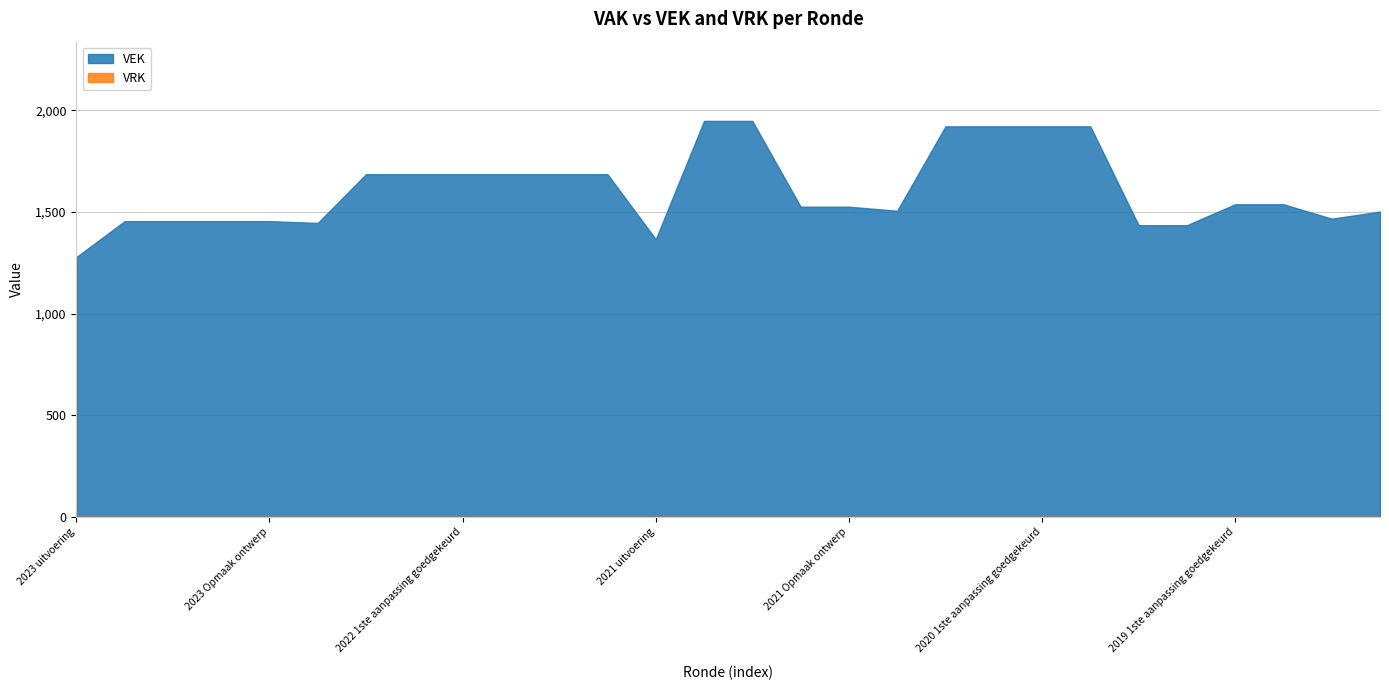

At which category is the sum across all series the highest?

2021 1ste aanpassing goedgekeurd